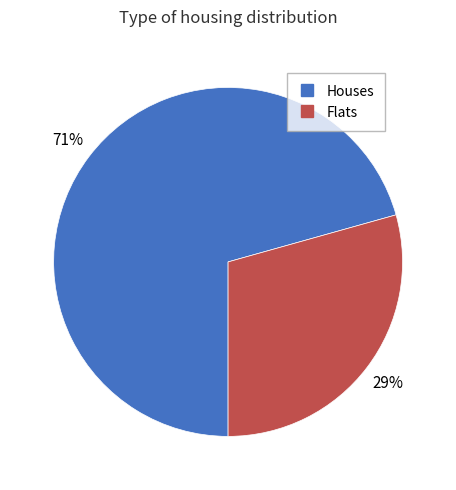

Is there a majority slice in this chart?

Yes